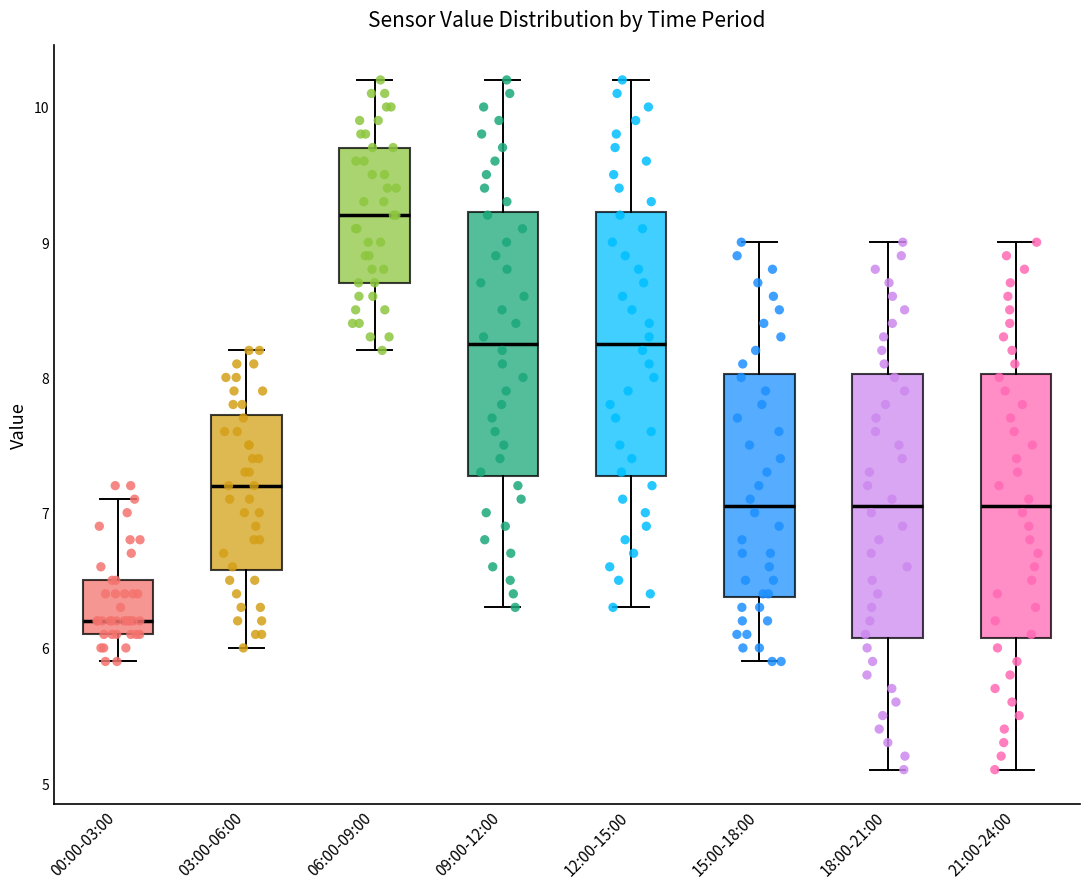

Reading left to right, transcribe this box plot: for each box, give where its median line is, the range the box spans, and where its two whiskers end, as read against the y-axis. The values are not printed on the chart, so give them approximately, as read against the axis.

00:00-03:00: median 6.2, box 6.1 to 6.5, whiskers 5.9 to 7.1
03:00-06:00: median 7.2, box 6.6 to 7.7, whiskers 6.0 to 8.2
06:00-09:00: median 9.2, box 8.7 to 9.7, whiskers 8.2 to 10.2
09:00-12:00: median 8.3, box 7.3 to 9.2, whiskers 6.3 to 10.2
12:00-15:00: median 8.3, box 7.3 to 9.2, whiskers 6.3 to 10.2
15:00-18:00: median 7.1, box 6.4 to 8.0, whiskers 5.9 to 9.0
18:00-21:00: median 7.1, box 6.1 to 8.0, whiskers 5.1 to 9.0
21:00-24:00: median 7.1, box 6.1 to 8.0, whiskers 5.1 to 9.0